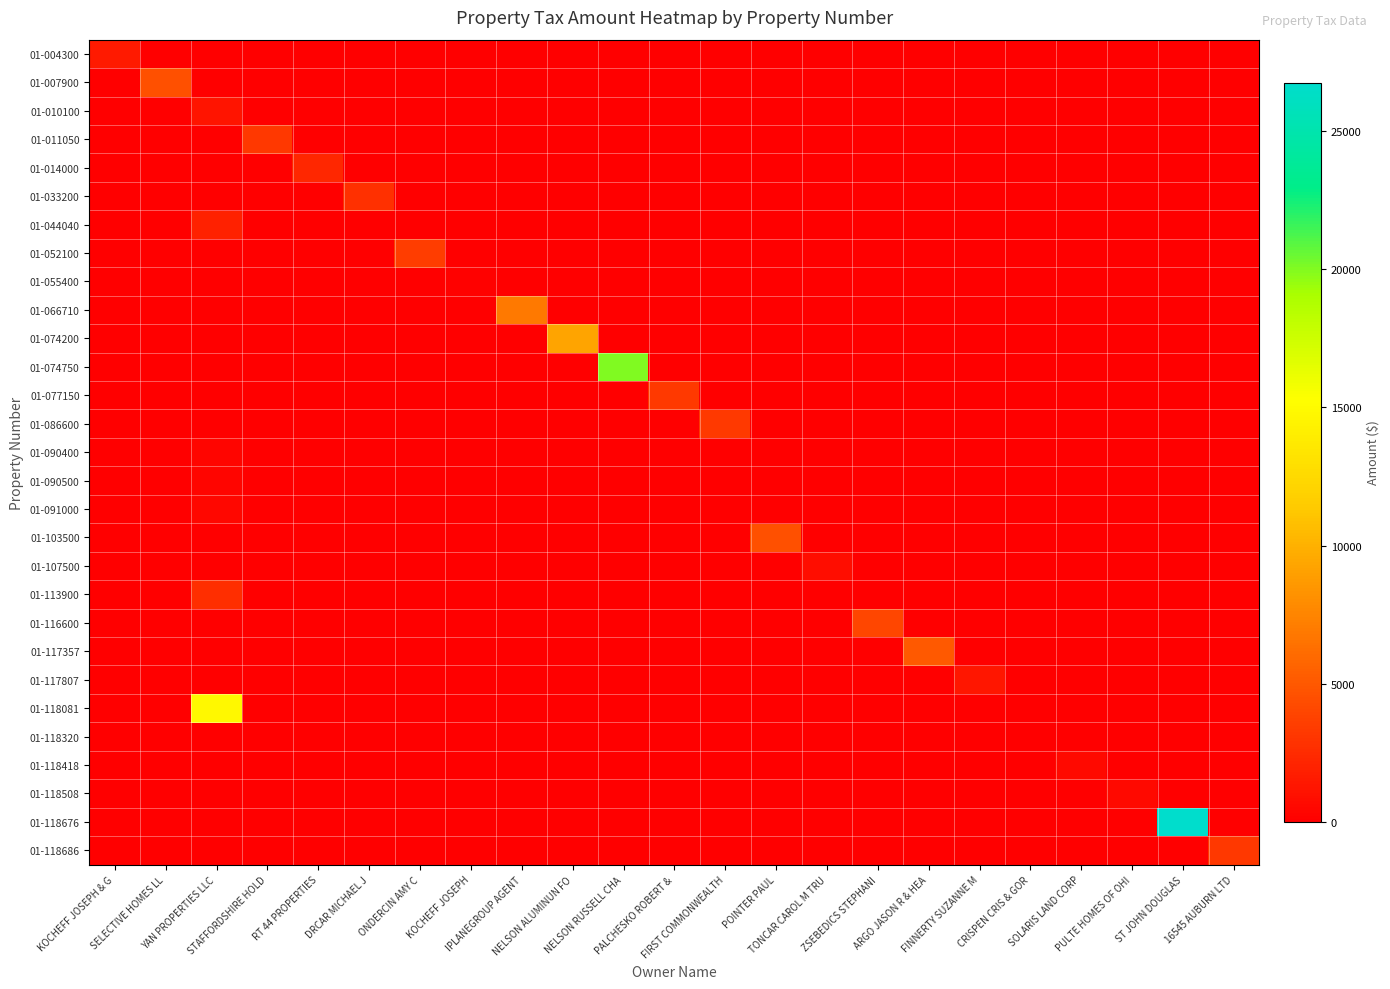

What is the total value across all series at SELECTIVE HOMES LL?

4581.7